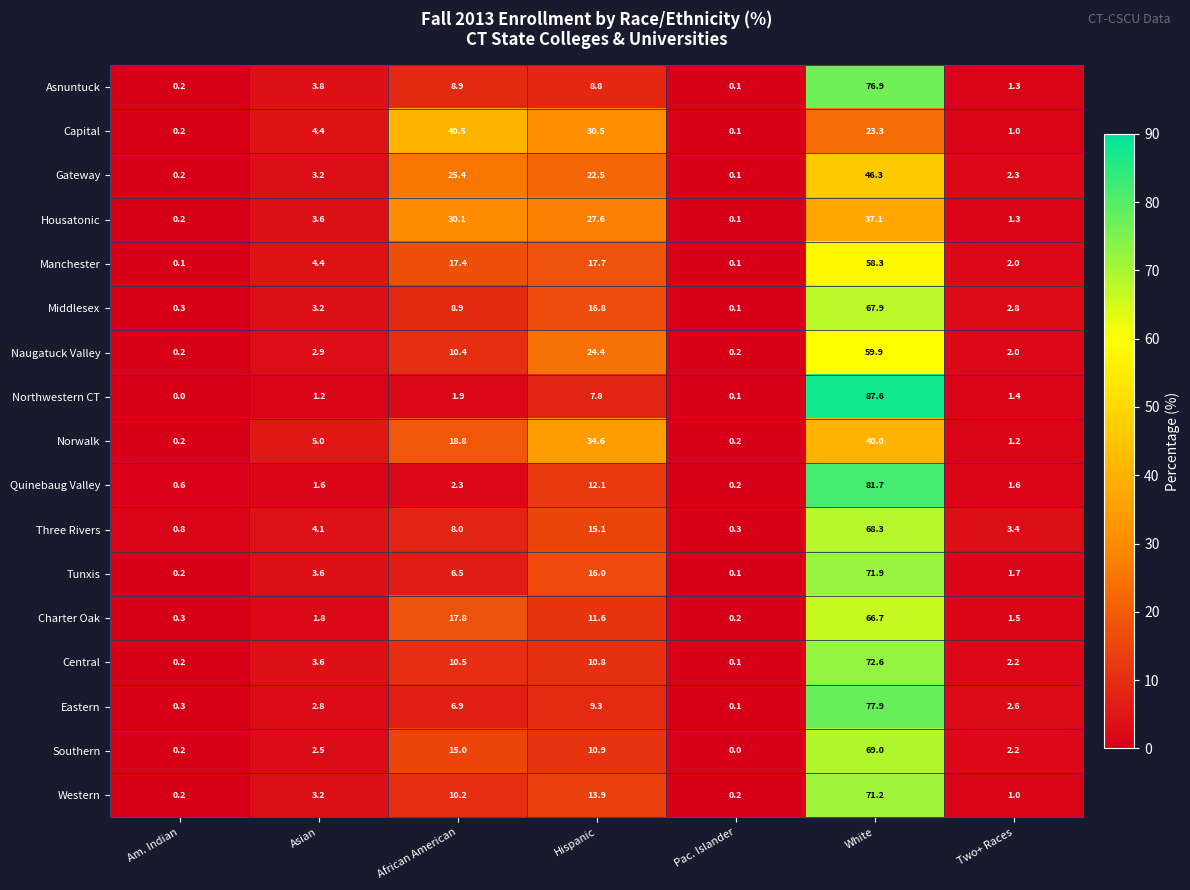

What is the difference between the highest and lowest values at Two+ Races?

2.4